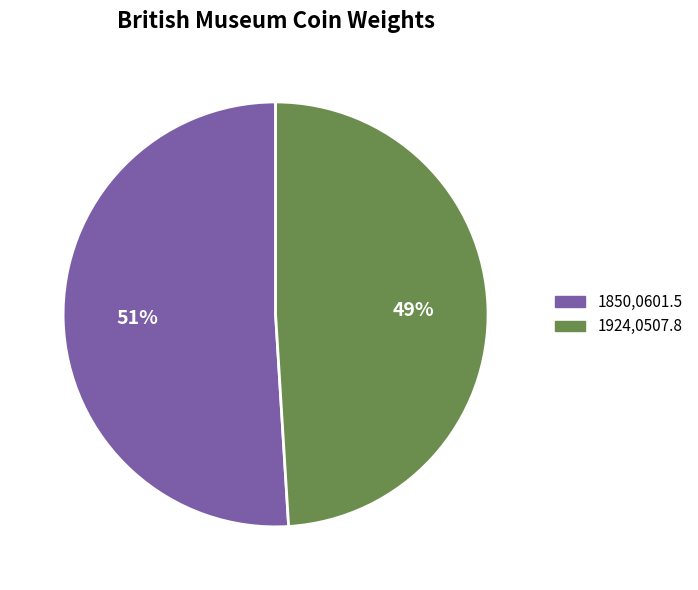

Is there any slice that represents more than half of the pie?

Yes